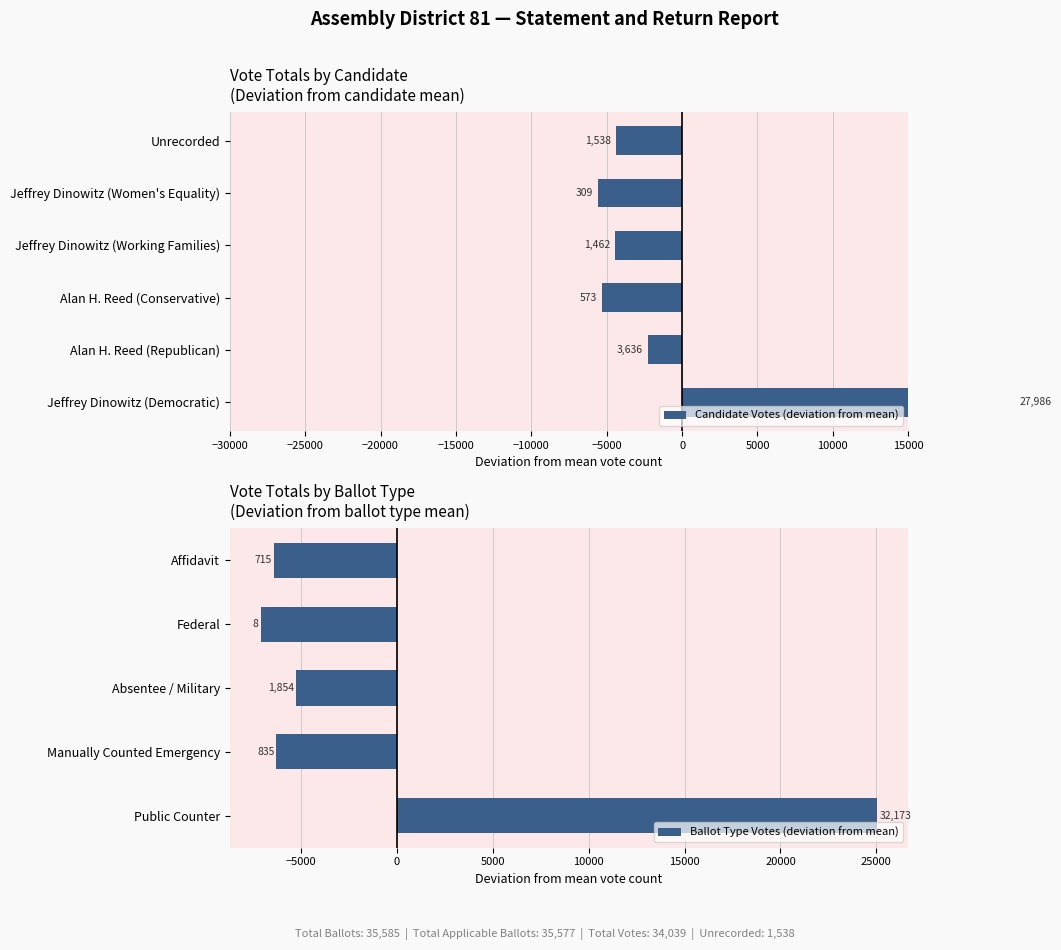

Reading right to left, transcribe all the data shown in this chart.

-4379.3	-5608.3	-4455.3	-5344.3	-2281.3	22068.7